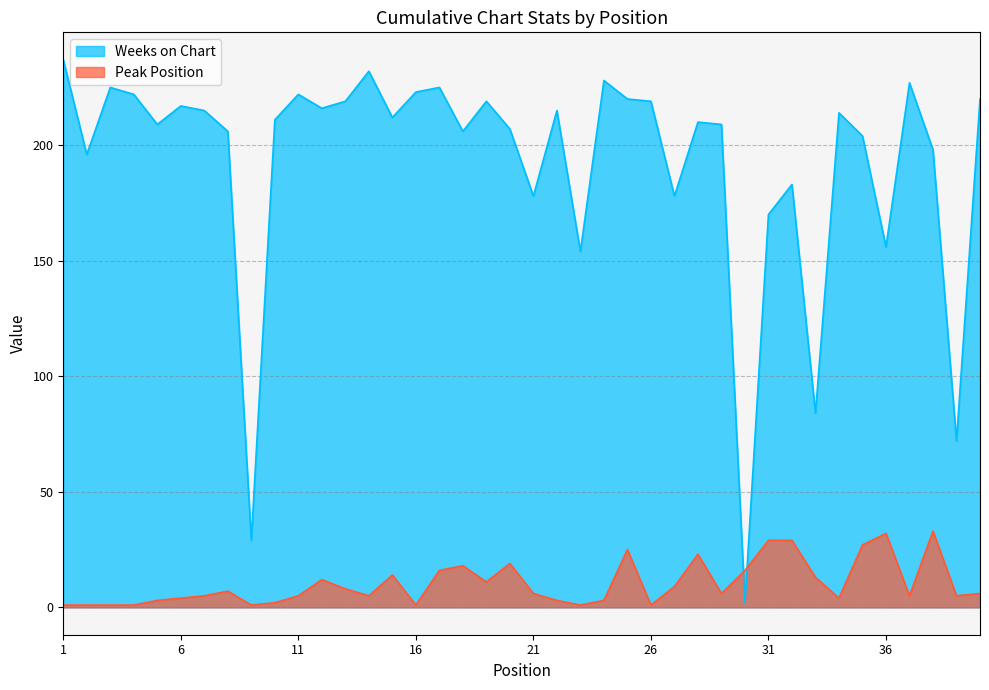

How many values in the Weeks on Chart series are below 212?

20